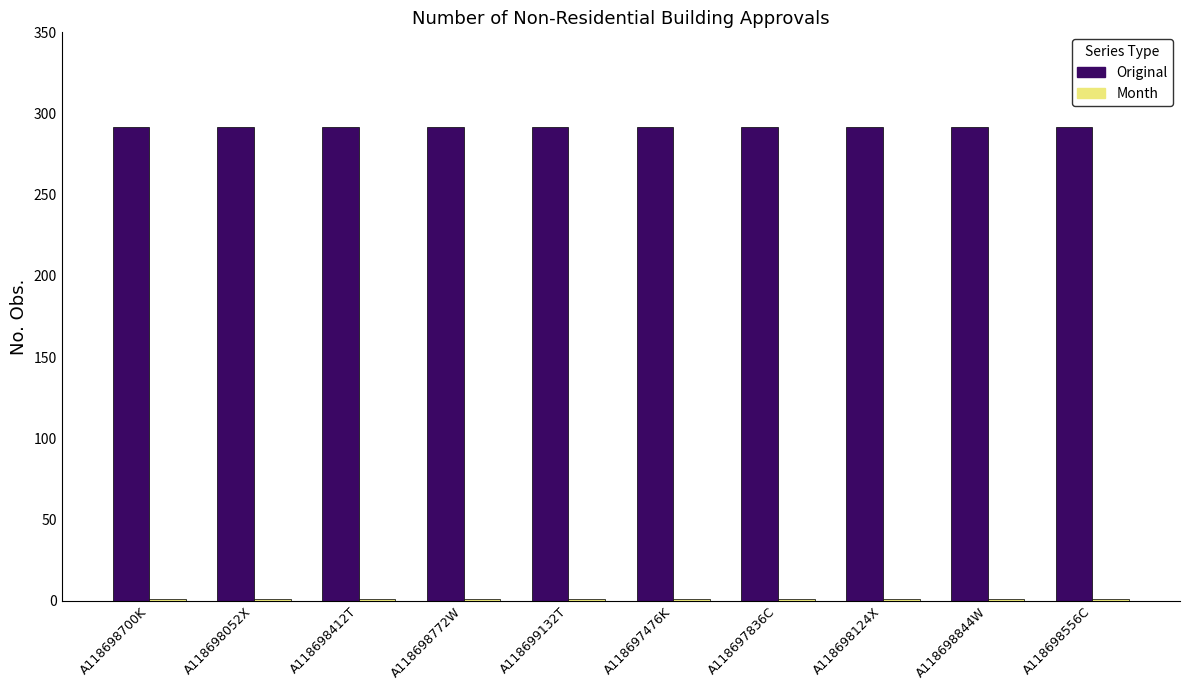

How many groups of bars are there?

10